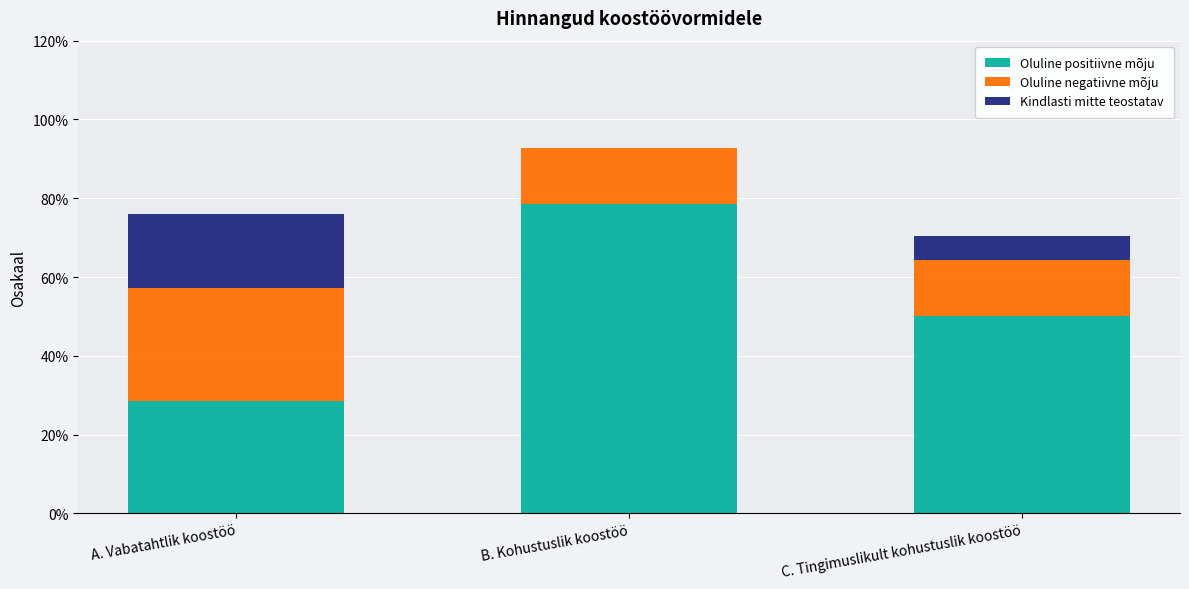

What are all the series names shown in the legend?

Oluline positiivne mõju, Oluline negatiivne mõju, Kindlasti mitte teostatav